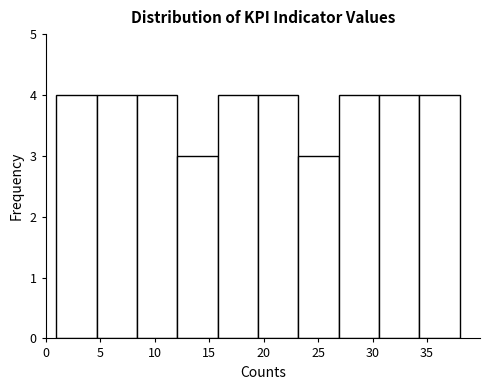

Reading left to right, list every bar in this chart as the range it spans on the x-axis followed by its height. Neither the bar edges nor the heights are printed on the chart, so give them approximately, as read against the axes.

1.0 to 4.7: 4
4.7 to 8.4: 4
8.4 to 12.1: 4
12.1 to 15.8: 3
15.8 to 19.5: 4
19.5 to 23.2: 4
23.2 to 26.9: 3
26.9 to 30.6: 4
30.6 to 34.3: 4
34.3 to 38.0: 4